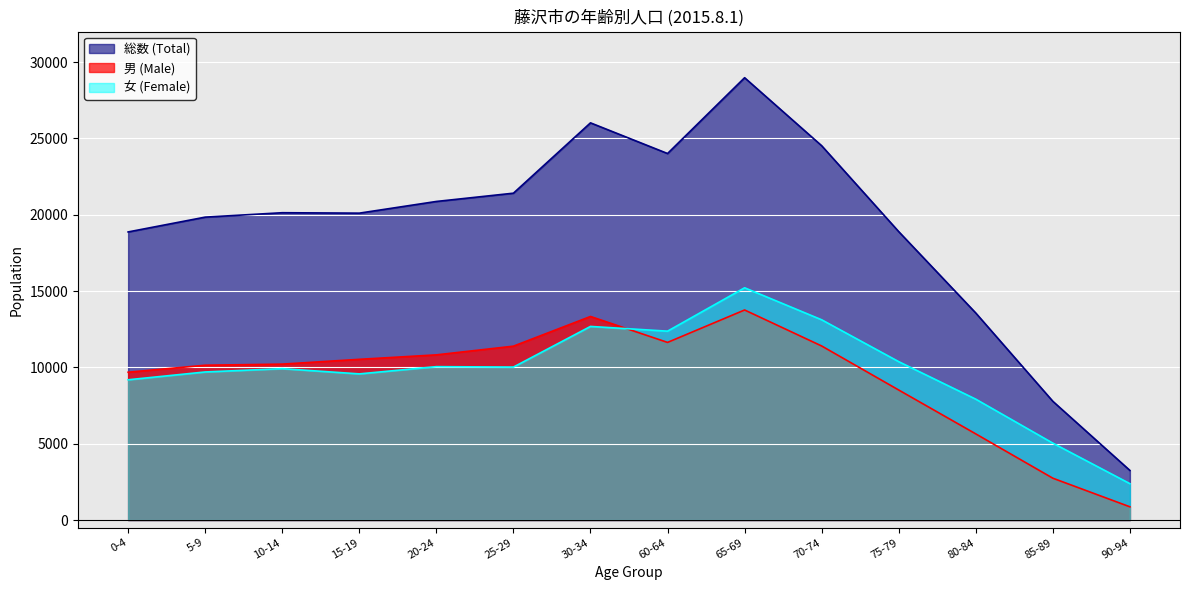

True or false: 男 (Male) and 総数 (Total) cross at least once.

False